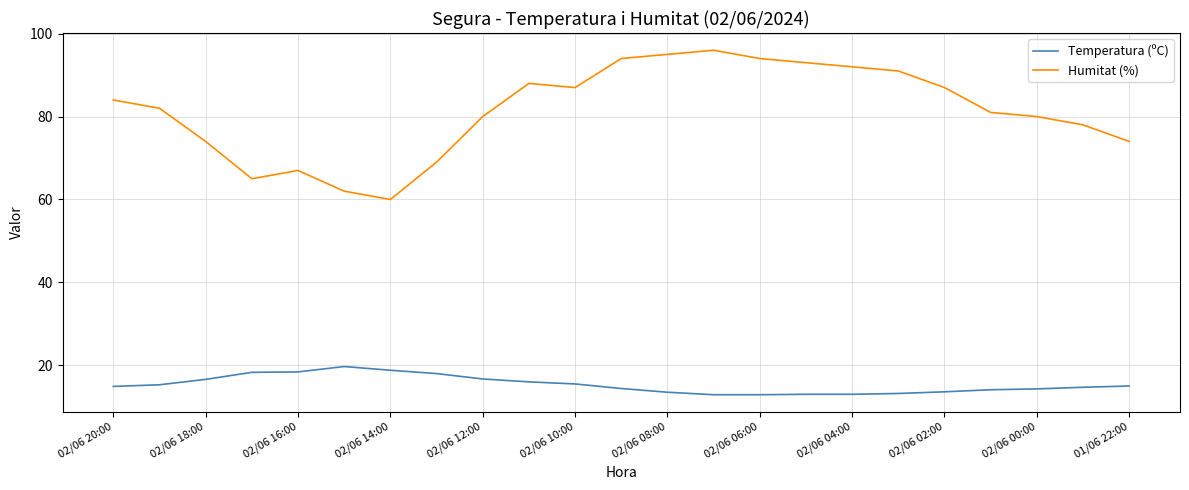

Which series has the largest range (max minus min)?

Humitat (%)